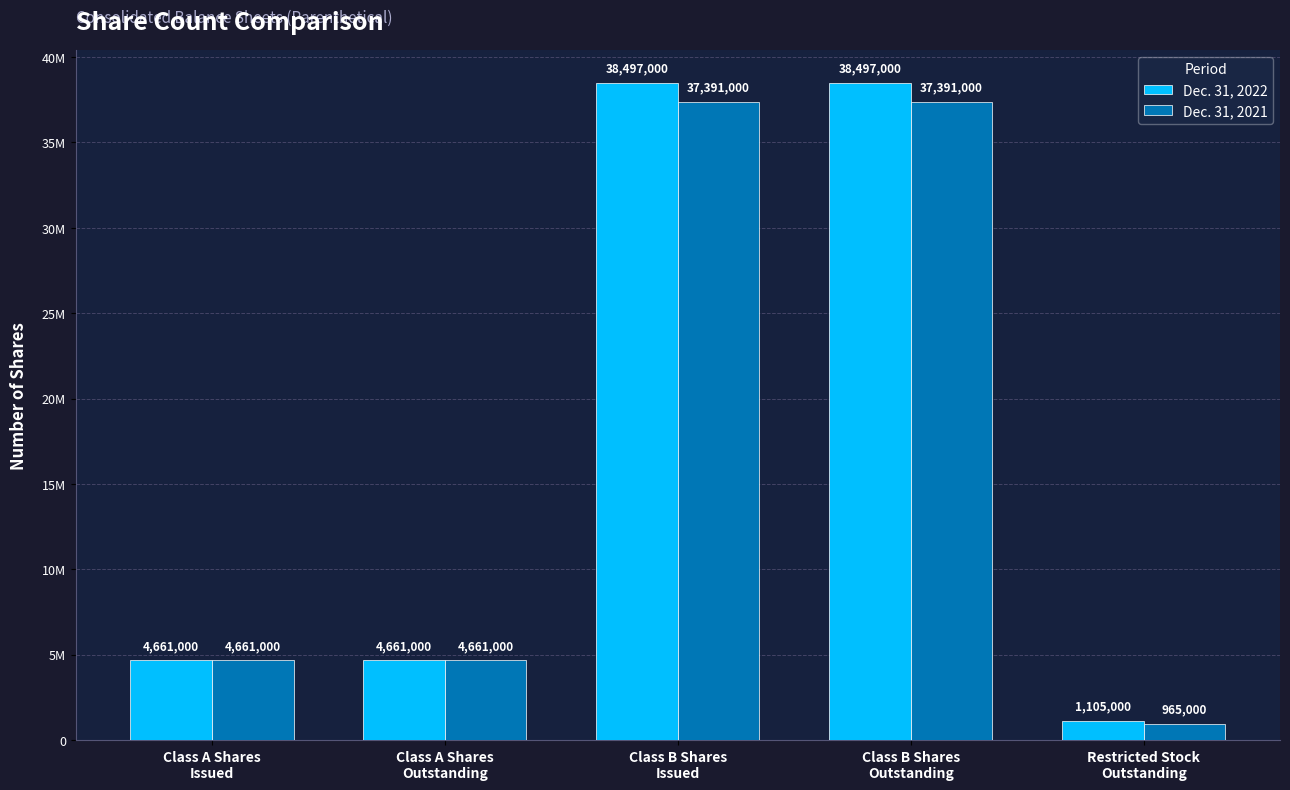

Between Class A Shares
Outstanding and Class B Shares
Outstanding, which series saw the biggest shift?

Dec. 31, 2022